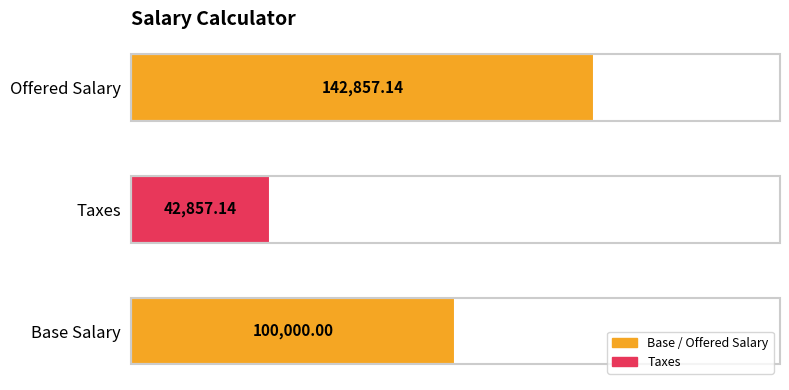

List the labels in order of value, smallest first.

Taxes, Base Salary, Offered Salary